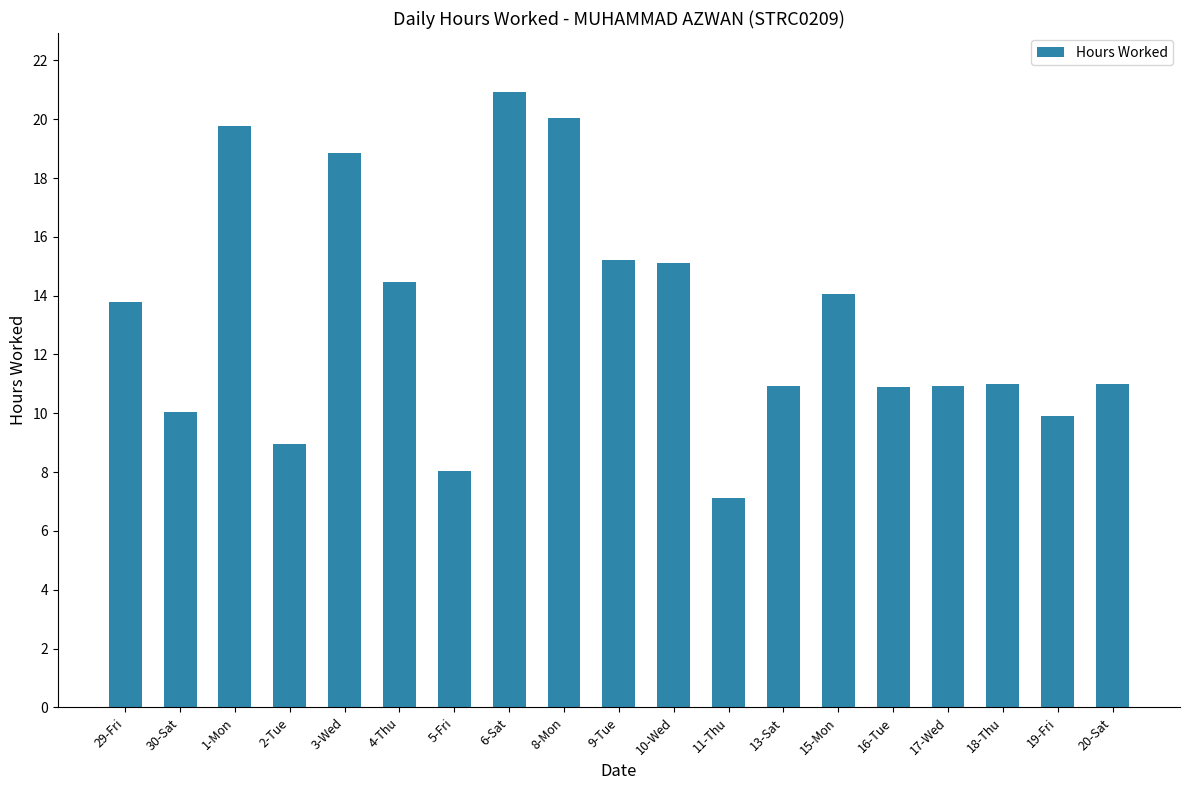

At which category does the chart reach its minimum across all series?

11-Thu